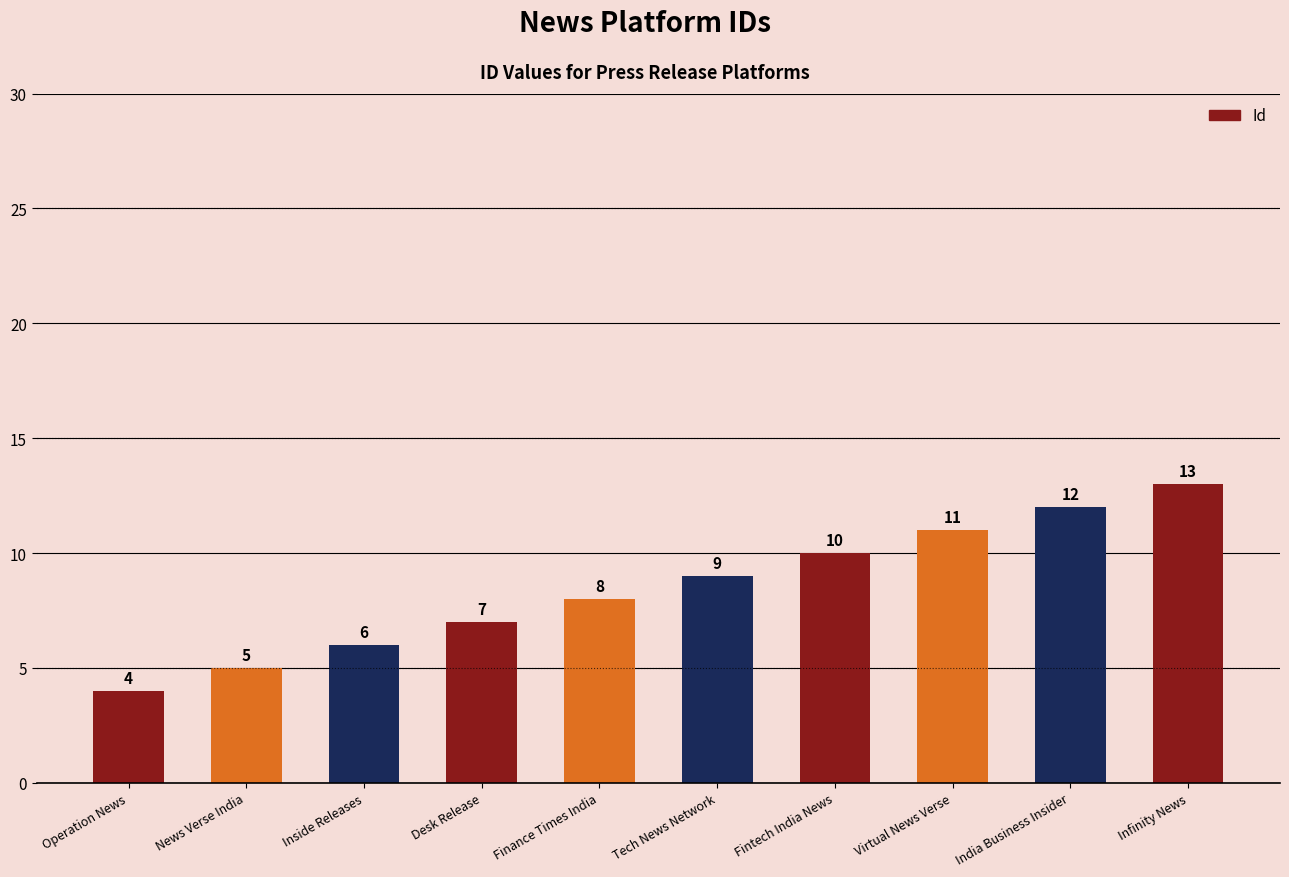

What is the difference between the maximum and second lowest values?

8